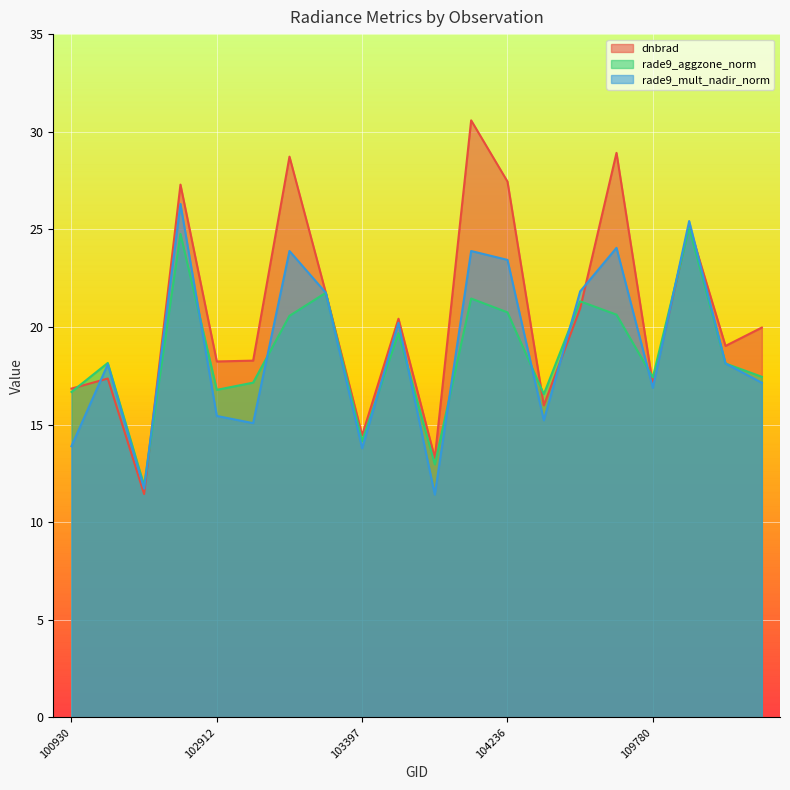

Which series has the widest spread of values?

dnbrad